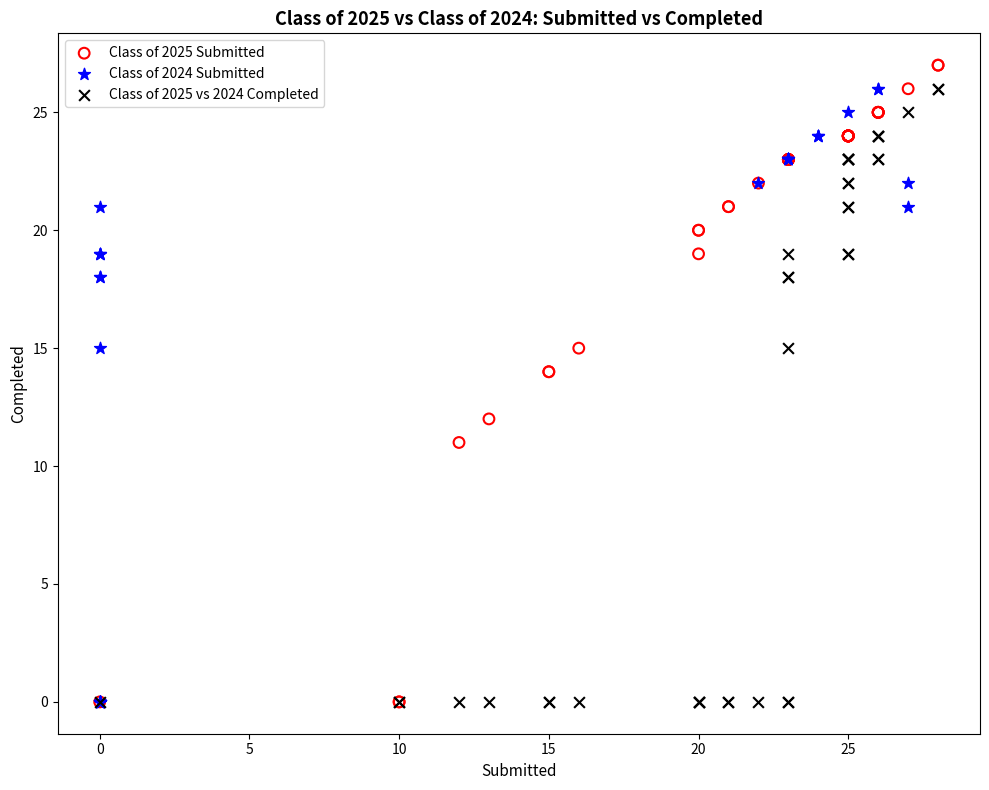

Which series reaches the maximum Y coordinate?

Class of 2025 Submitted